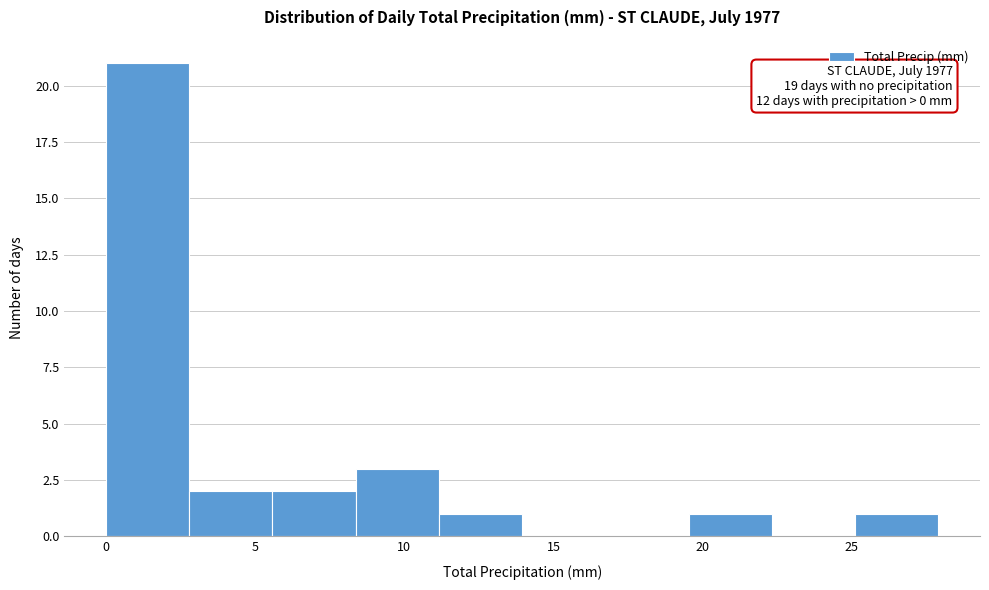

Which range on the x-axis has the tallest bar?

0.0 to 3.0